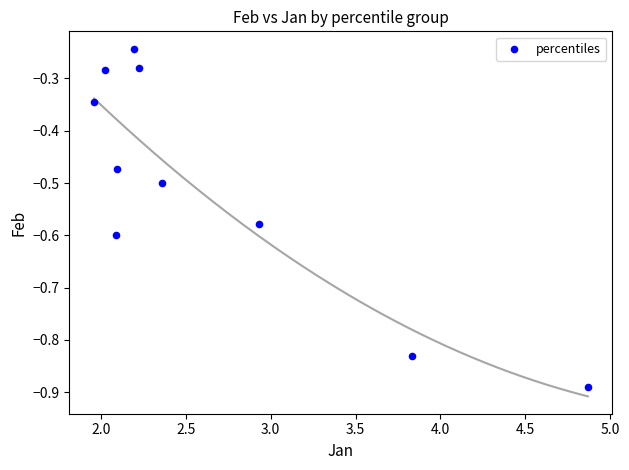

What is the range of X values (max minus min)?

2.9